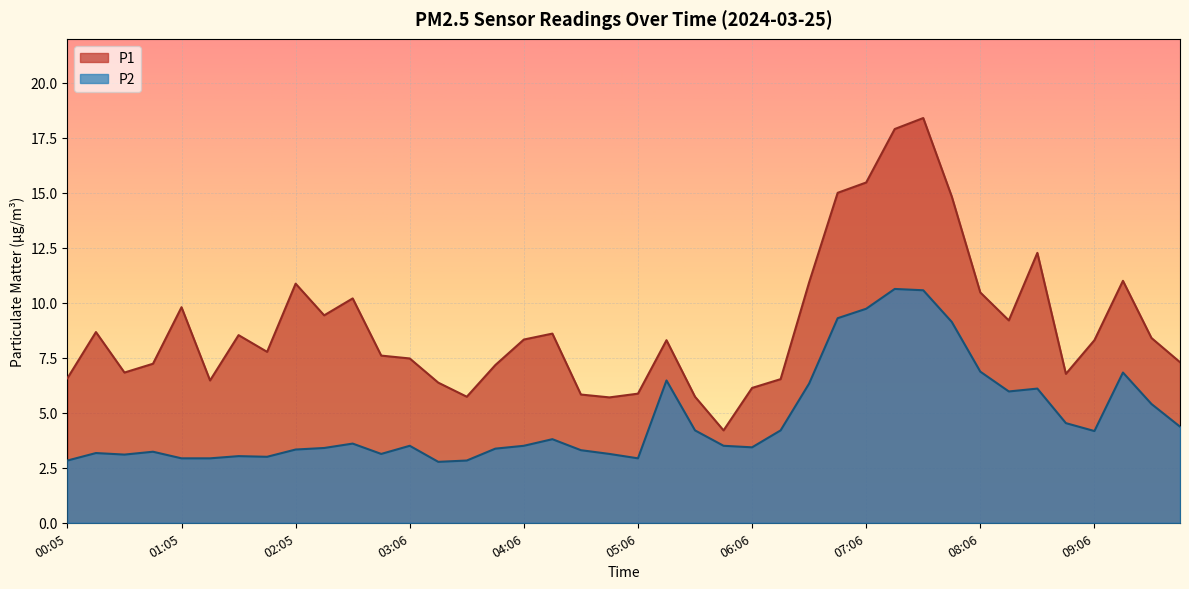

Which category has the lowest value in the P1 series?

05:51